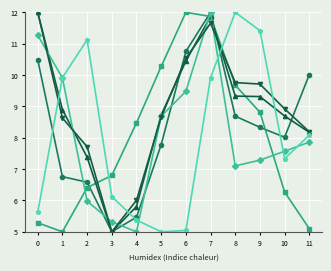

What is the greatest value displayed?

12.0